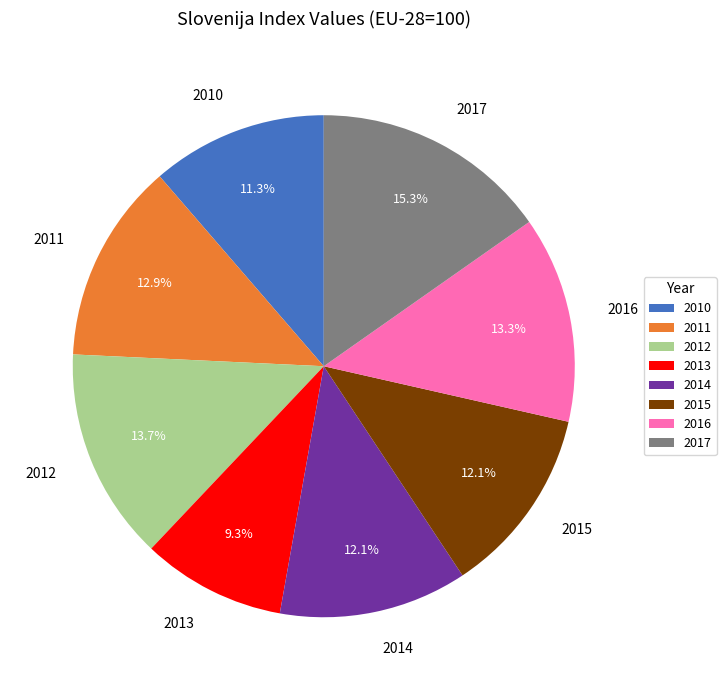

To the nearest percent, what is the difference between the 2012 and 2010 slice percentages?

2%